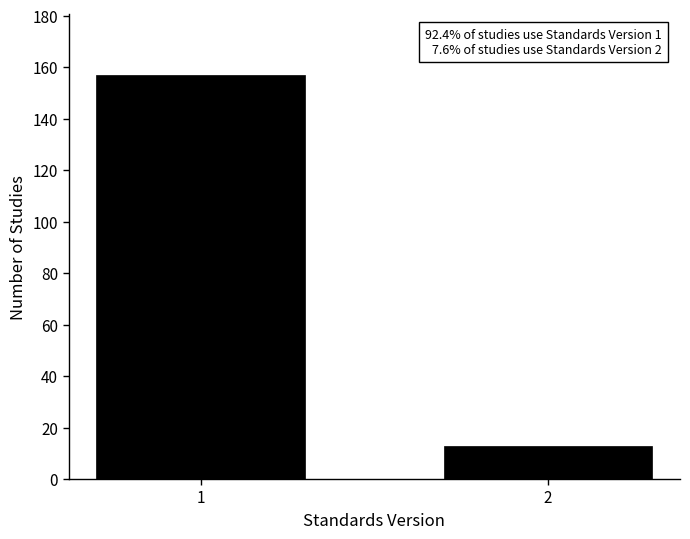

Reading right to left, list all the values displayed in this chart.

13	157